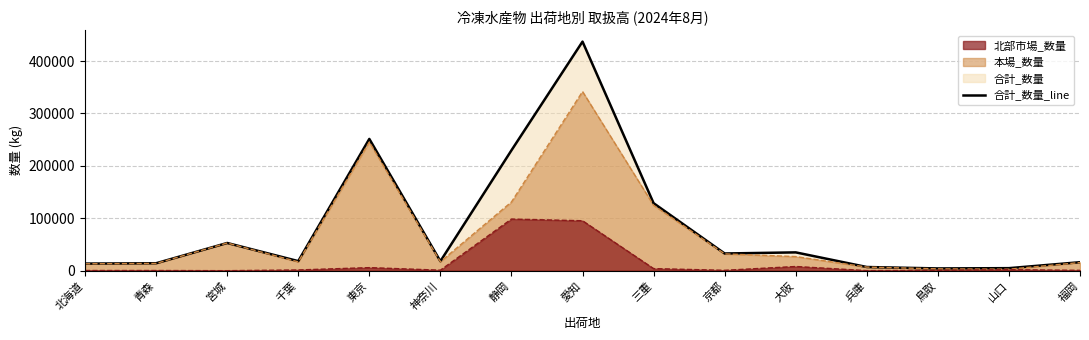

How many categories are shown in the chart?

15